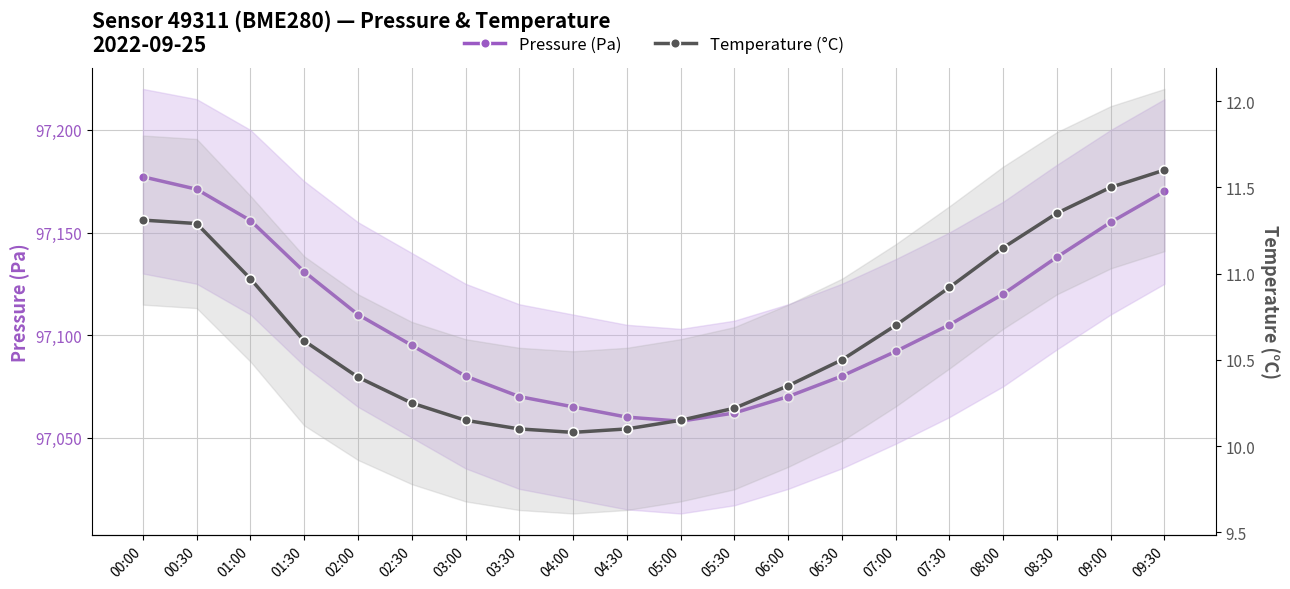

What are all the series names shown in the legend?

Pressure (Pa), Temperature (°C)